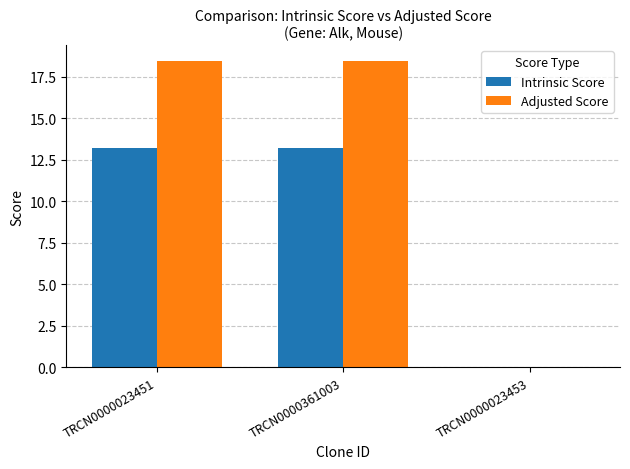

Which series has the largest total across all categories?

Adjusted Score